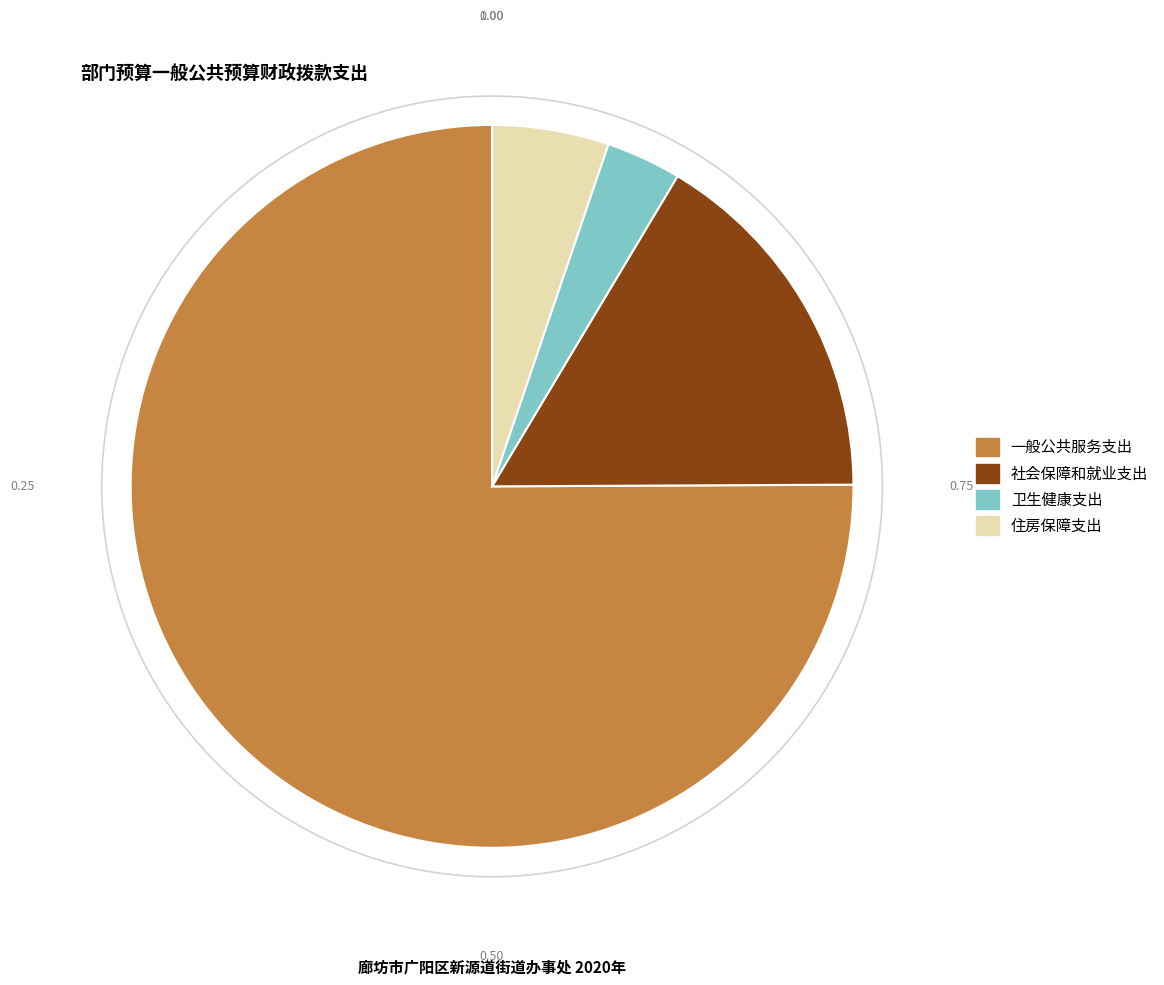

The 社会保障和就业支出 slice represents 16% of the pie. True or false?

True